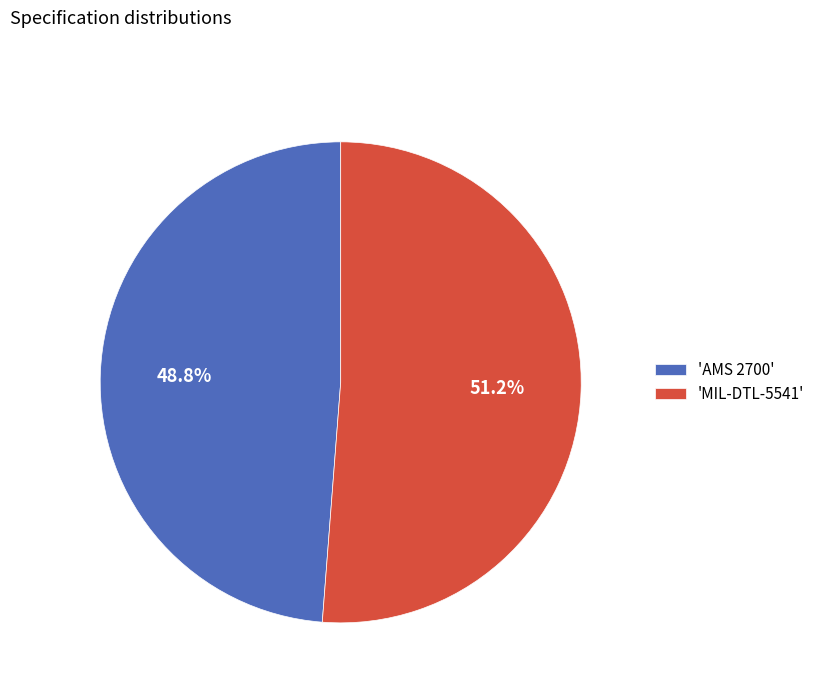

What is the ratio of the value at 'AMS 2700' to the value at 'MIL-DTL-5541'?

1.0